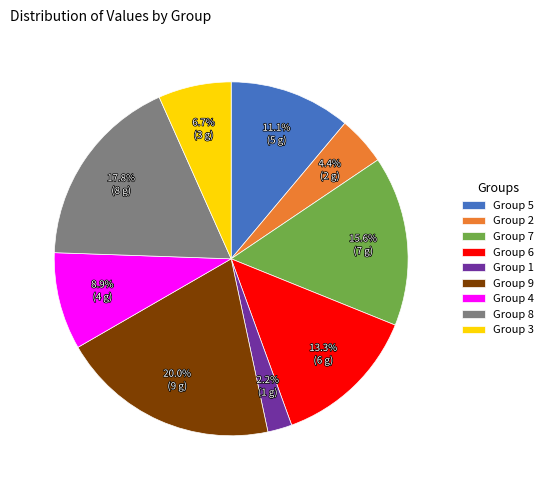

To the nearest percent, what is the difference between the largest and smallest slice percentages?

18%